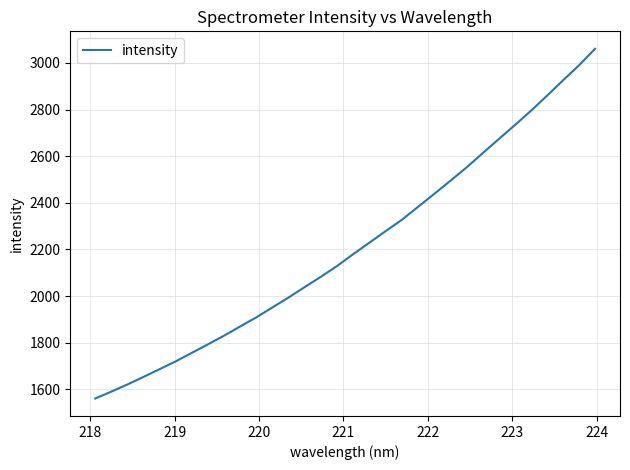

What is the smallest value displayed?

1560.6